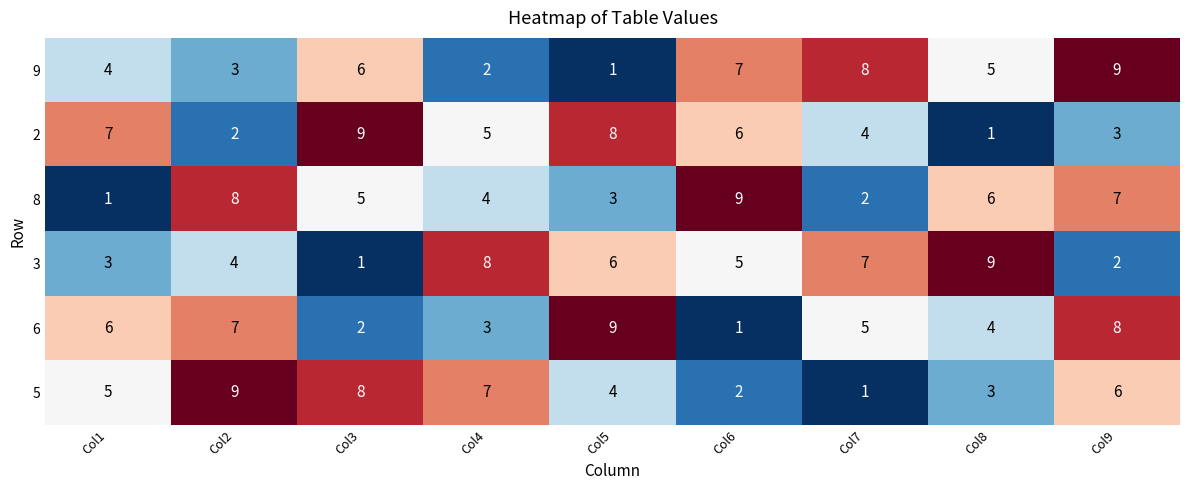

Which series changed the most between Col2 and Col7?

5